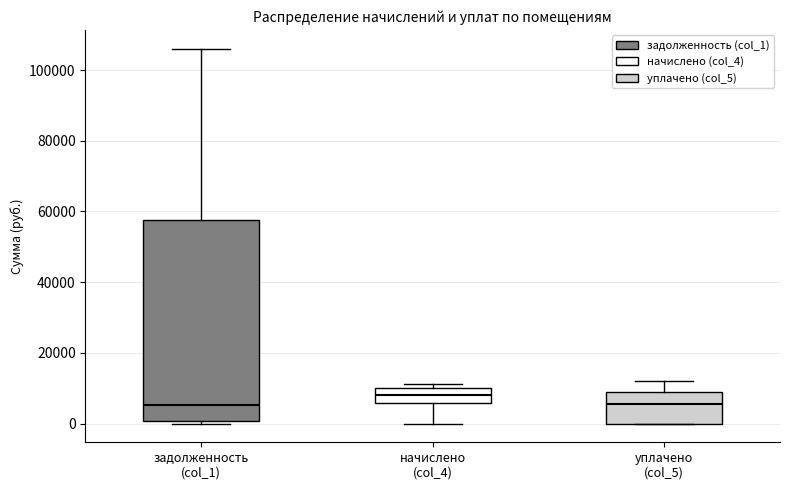

Which box is the tallest, from its lower edge to its upper edge?

задолженность (col_1)